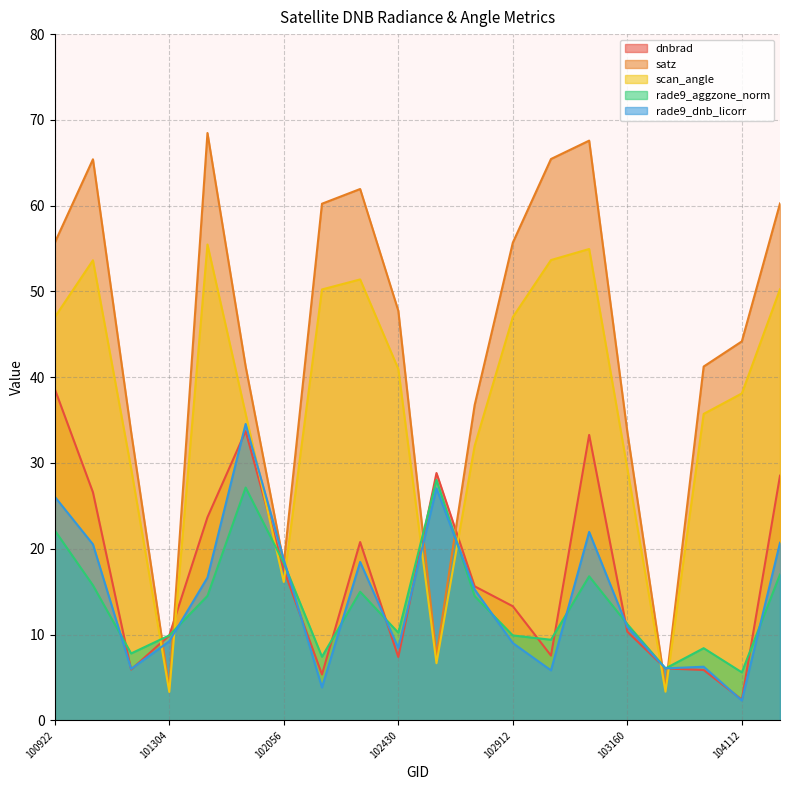

Reading left to right, transcribe all the data shown in this chart.

dnbrad: 38.6	26.6	5.9	9.9	23.7	33.7	17.6	5.3	20.8	7.4	28.8	15.6	13.3	7.5	33.3	10.3	6.0	5.9	2.4	28.5
satz: 55.7	65.4	33.6	3.7	68.5	41.3	18.3	60.2	61.9	47.8	7.5	36.8	55.7	65.4	67.6	33.6	3.8	41.2	44.2	60.3
scan_angle: 47.0	53.6	29.4	3.3	55.5	35.7	16.1	50.2	51.4	41.0	6.7	32.0	47.0	53.7	54.9	29.4	3.3	35.7	38.1	50.3
rade9_aggzone_norm: 22.1	15.7	7.8	9.9	14.5	27.1	18.3	7.4	15.0	10.2	28.0	14.5	9.9	9.4	16.8	11.2	6.0	8.4	5.6	17.0
rade9_dnb_licorr: 26.1	20.5	6.0	9.2	16.6	34.5	18.7	3.8	18.5	8.4	27.0	15.3	9.0	5.8	22.0	10.9	6.0	6.3	2.3	20.7